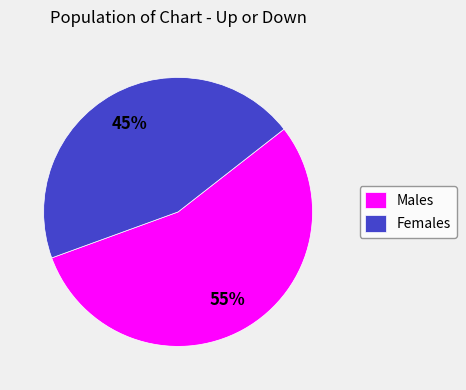

To the nearest percent, what is the difference between the largest and smallest slice percentages?

10%